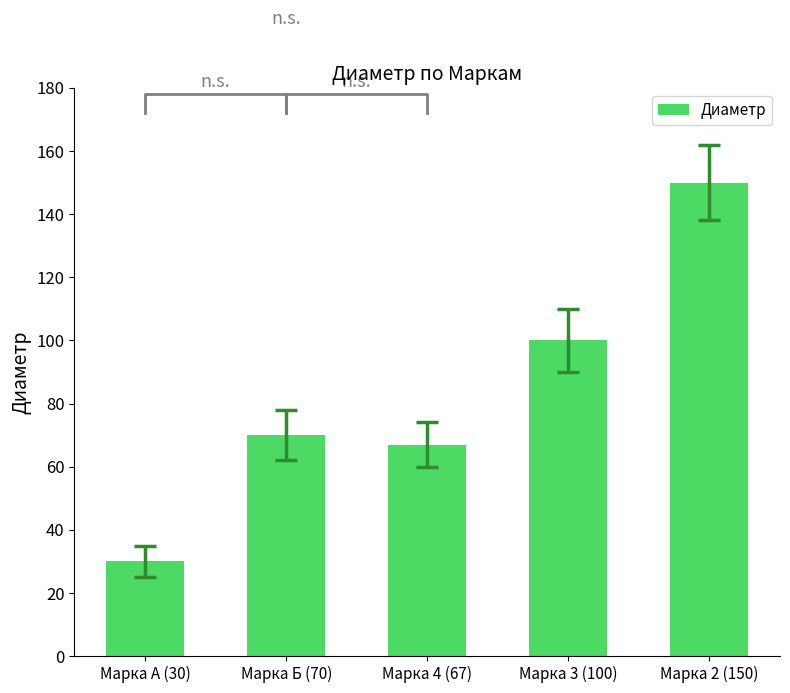

Does the chart contain stacked bars?

No